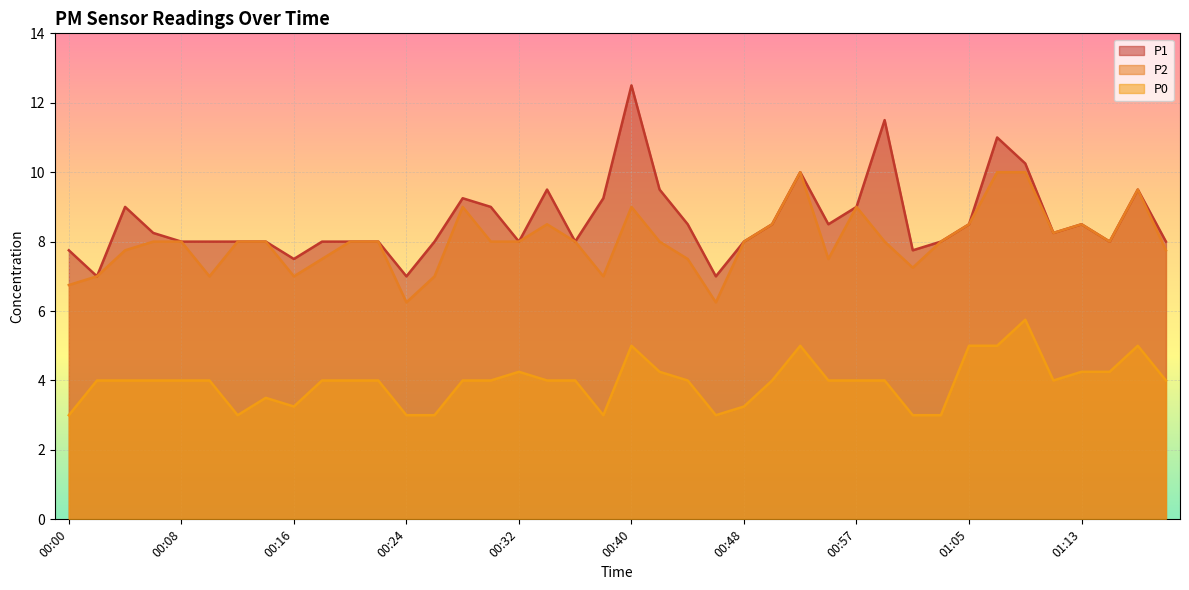

Which category has the highest value in the P1 series?

00:40